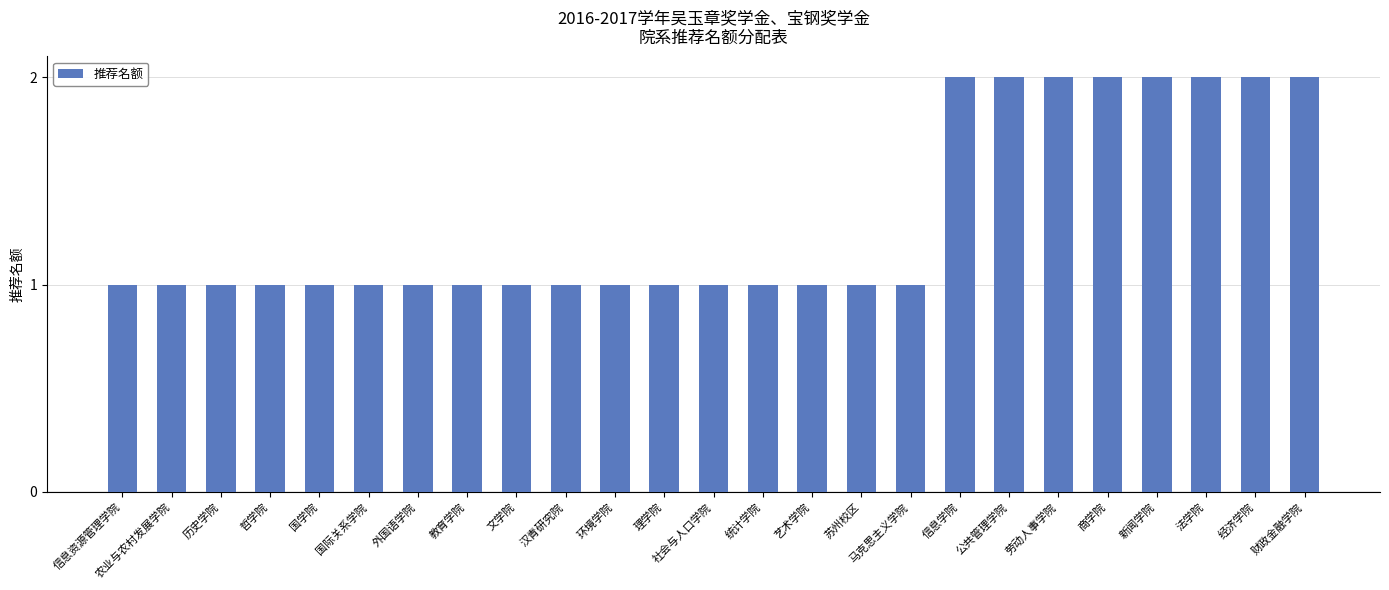

What is the label of the 23rd bar from the right?

历史学院